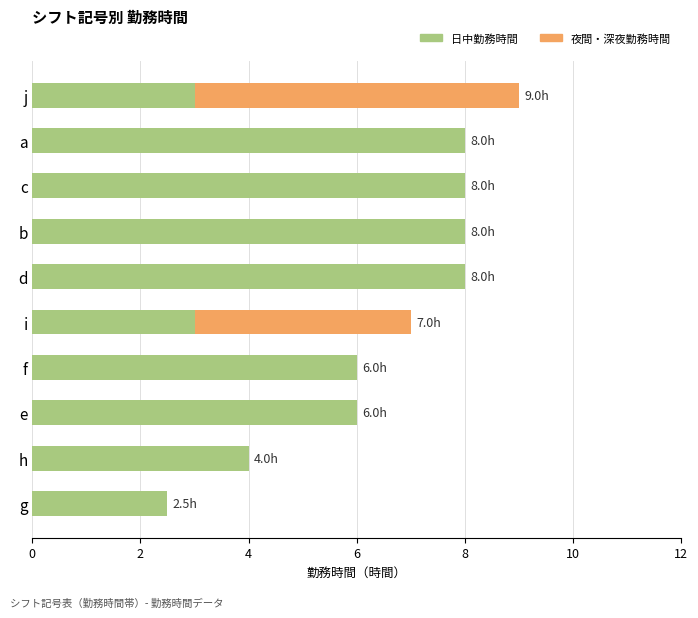

At which category is the sum across all series the highest?

j